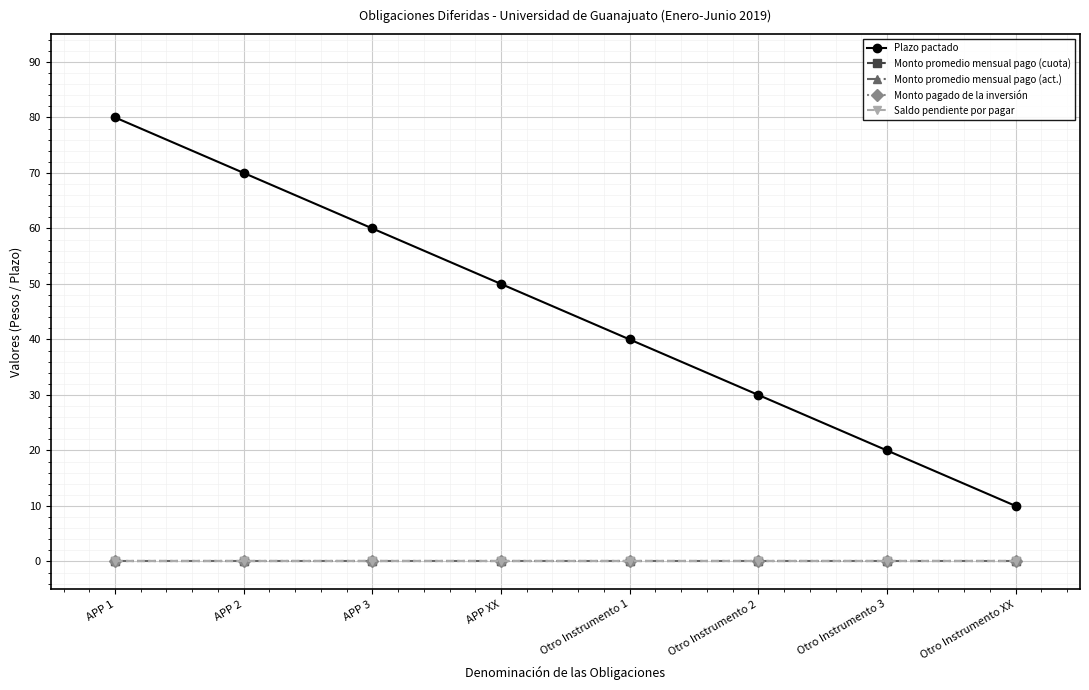

True or false: Saldo pendiente por pagar and Plazo pactado intersect in this chart.

False